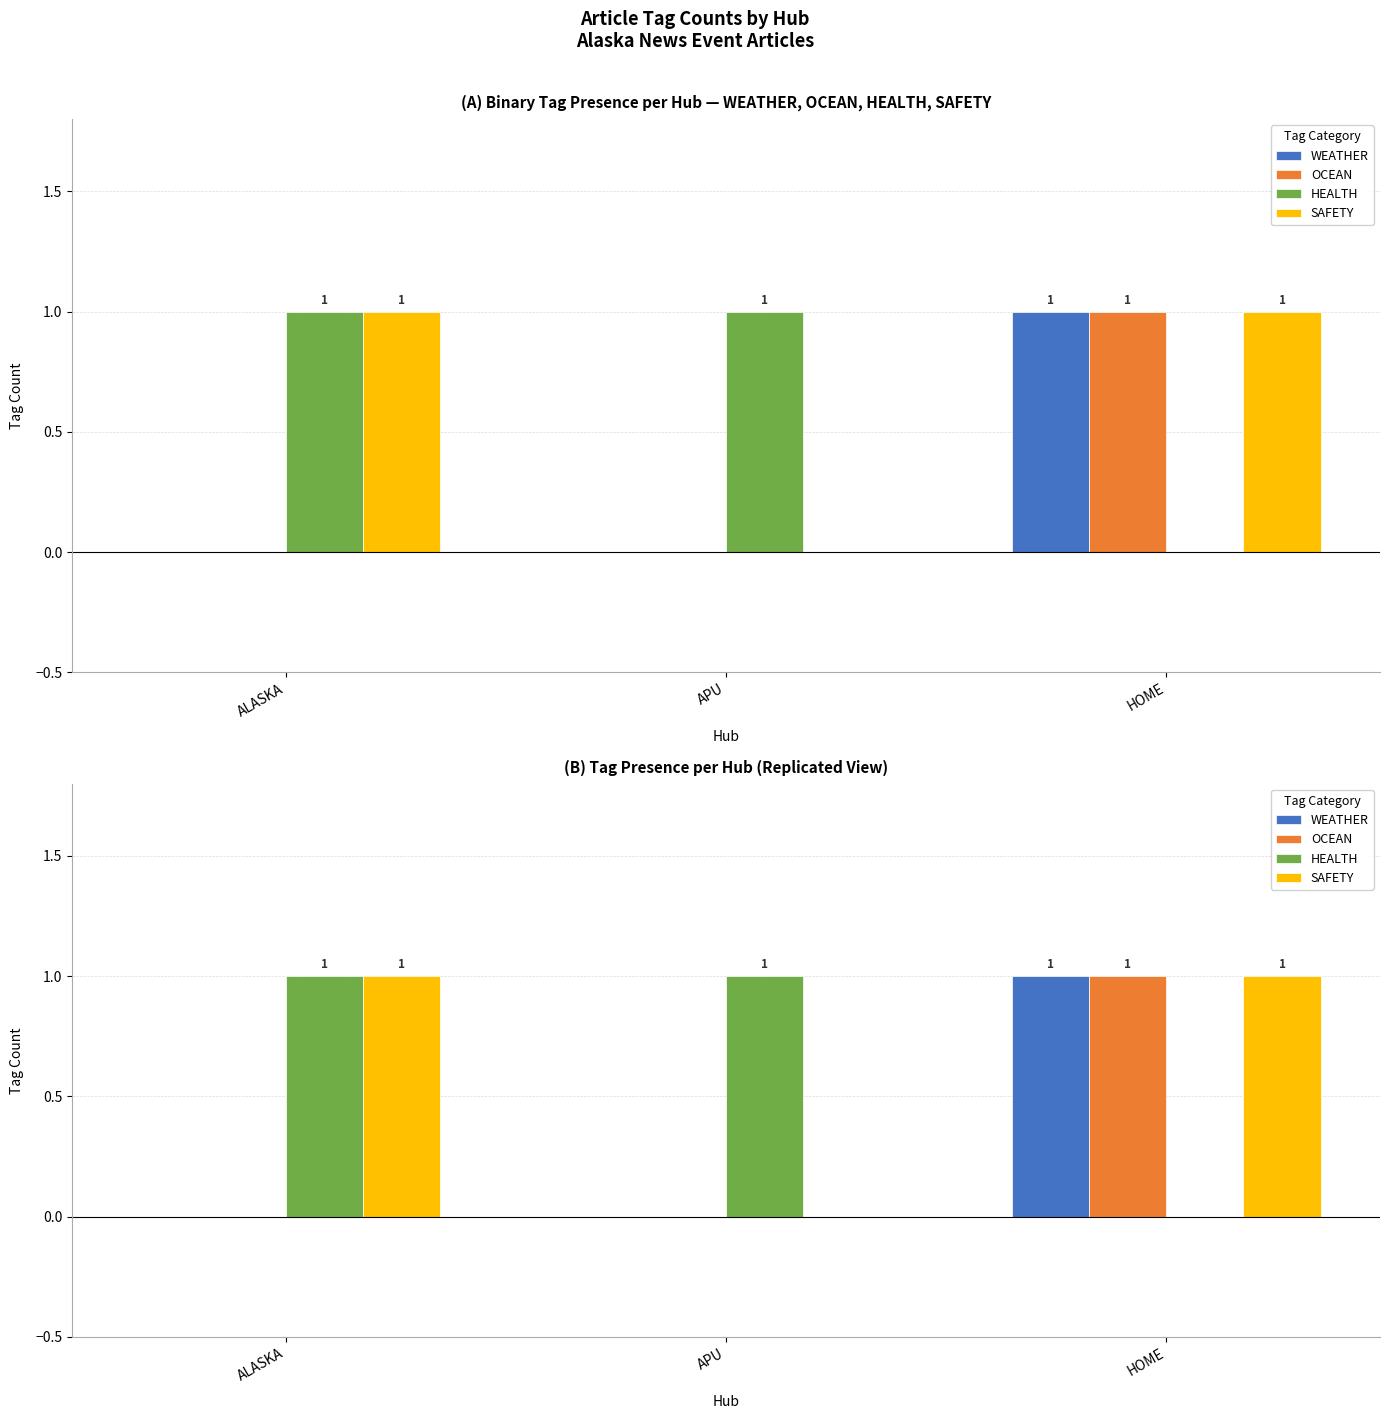

At how many categories does at least one series exceed 0?

3